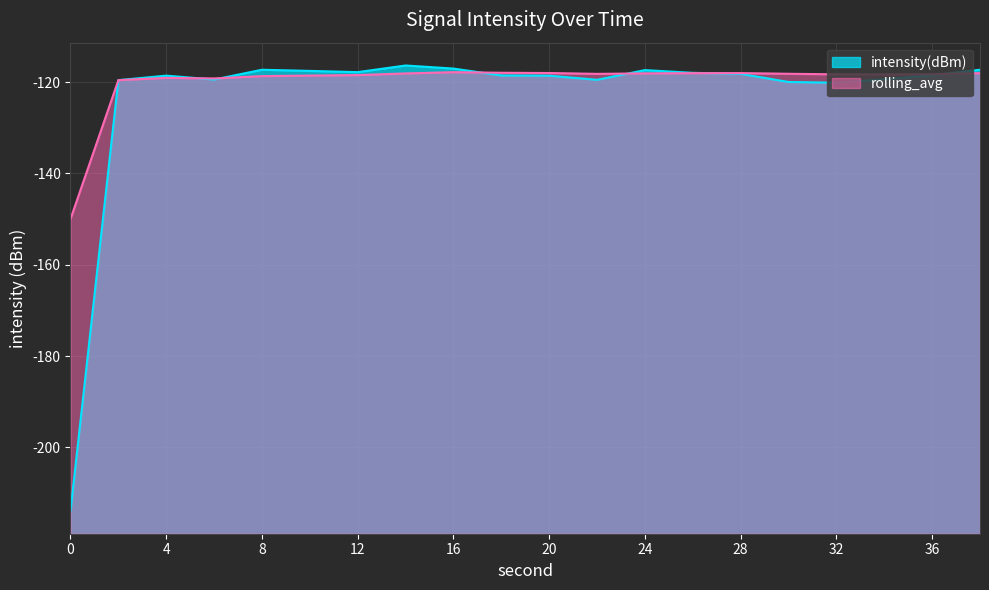

At how many categories does at least one series exceed -163?

20